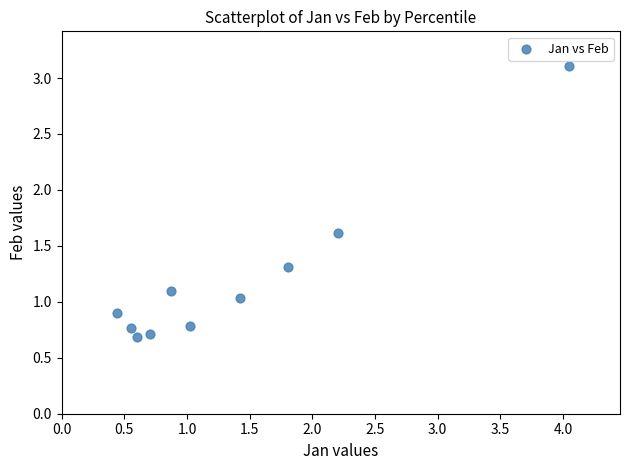

What is the average X value?

1.4